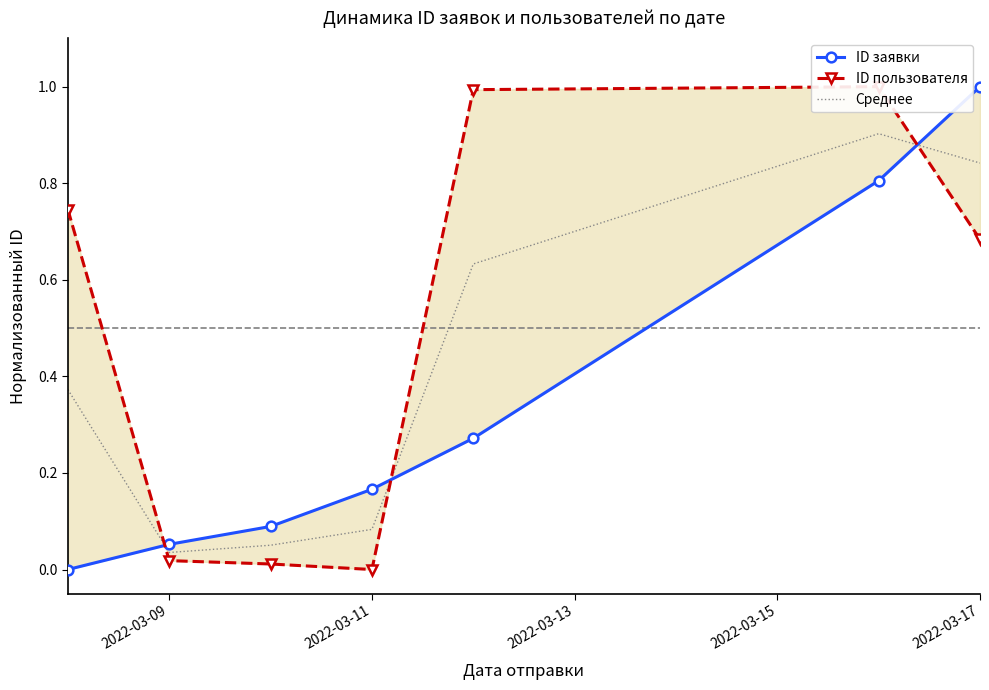

The value of Среднее at 2022-03-09 is 0.1. True or false?

False